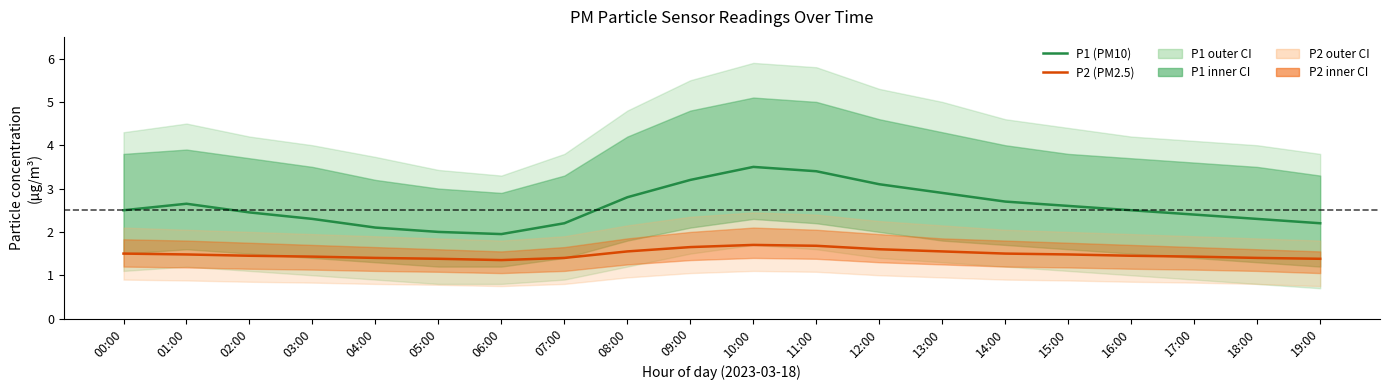

What is the label of the 10th point from the right?

10:00